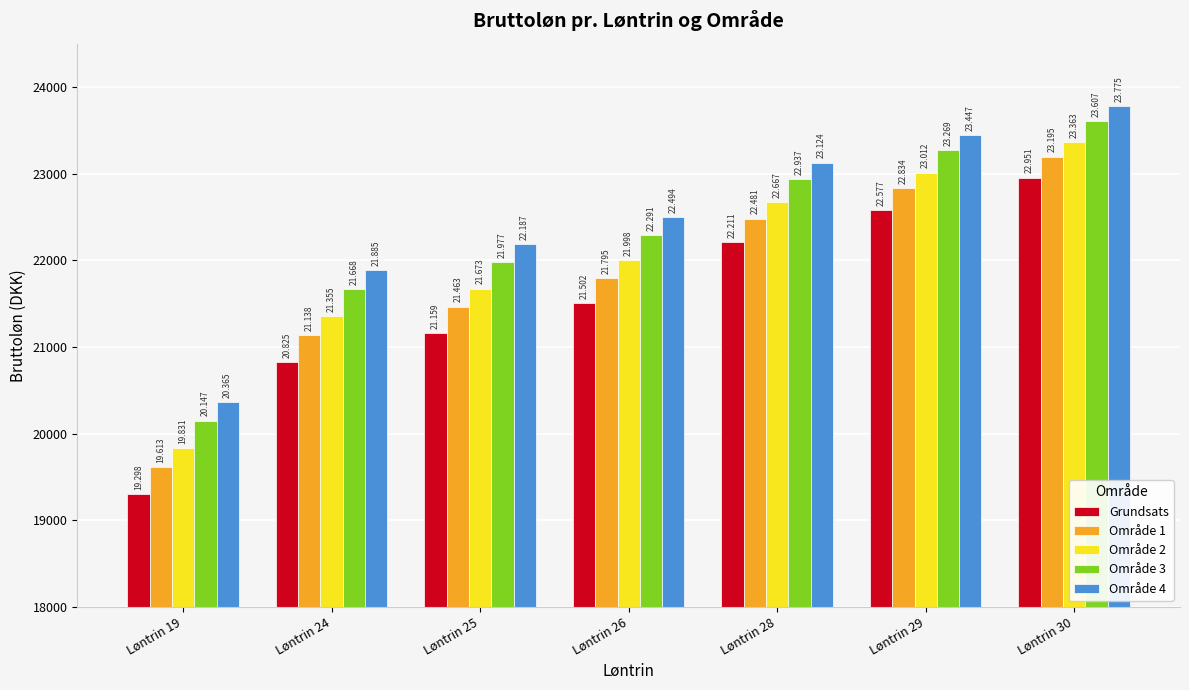

Reading right to left, transcribe all the data shown in this chart.

Grundsats: Løntrin 30=22951.7	Løntrin 29=22577.5	Løntrin 28=22211.2	Løntrin 26=21502.6	Løntrin 25=21160.0	Løntrin 24=20825.1	Løntrin 19=19298.3
Område 1: Løntrin 30=23195.1	Løntrin 29=22834.6	Løntrin 28=22481.1	Løntrin 26=21795.7	Løntrin 25=21463.5	Løntrin 24=21138.4	Løntrin 19=19613.5
Område 2: Løntrin 30=23363.7	Løntrin 29=23012.5	Løntrin 28=22667.9	Løntrin 26=21998.6	Løntrin 25=21673.6	Løntrin 24=21355.4	Løntrin 19=19831.8
Område 3: Løntrin 30=23607.1	Løntrin 29=23269.6	Løntrin 28=22937.8	Løntrin 26=22291.7	Løntrin 25=21977.3	Løntrin 24=21668.7	Løntrin 19=20147.1
Område 4: Løntrin 30=23775.7	Løntrin 29=23447.6	Løntrin 28=23124.6	Løntrin 26=22494.5	Løntrin 25=22187.4	Løntrin 24=21885.6	Løntrin 19=20365.4